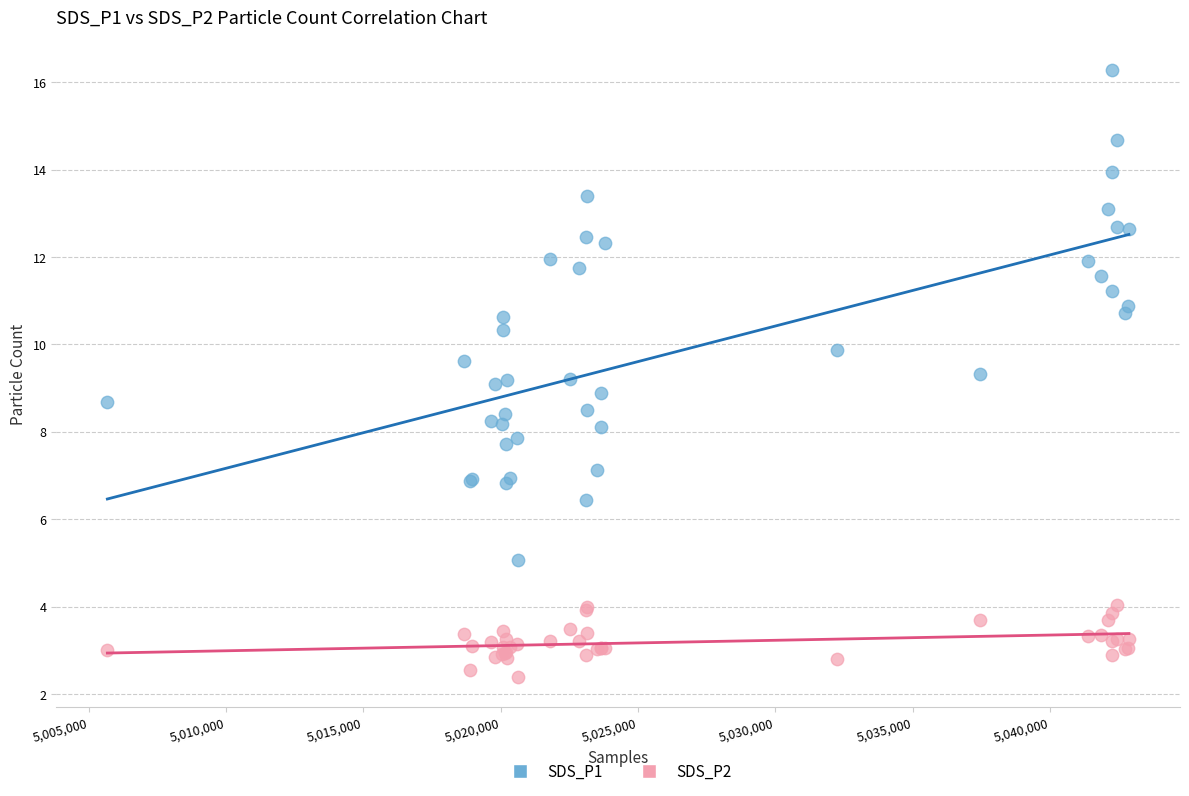

Which series has the widest spread of Y values?

SDS_P1